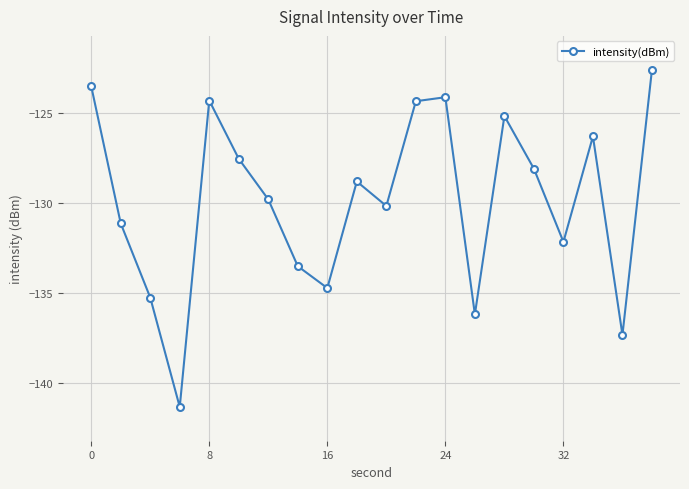

What is the difference between the maximum and second lowest values?

14.8